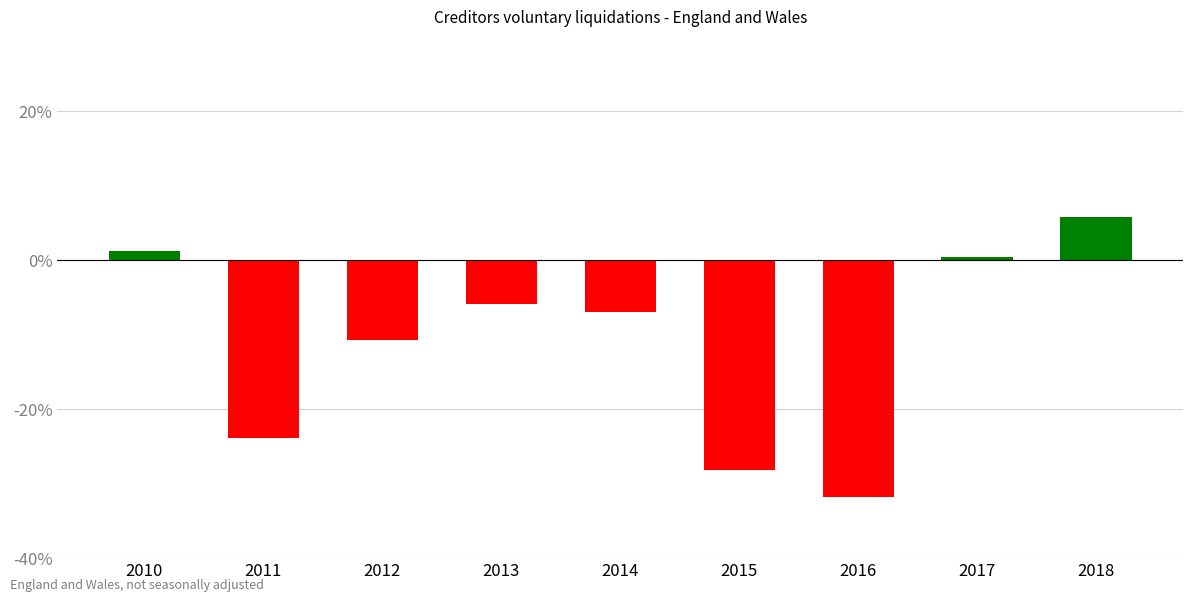

What is the value of the 7th bar from the left?

-31.9